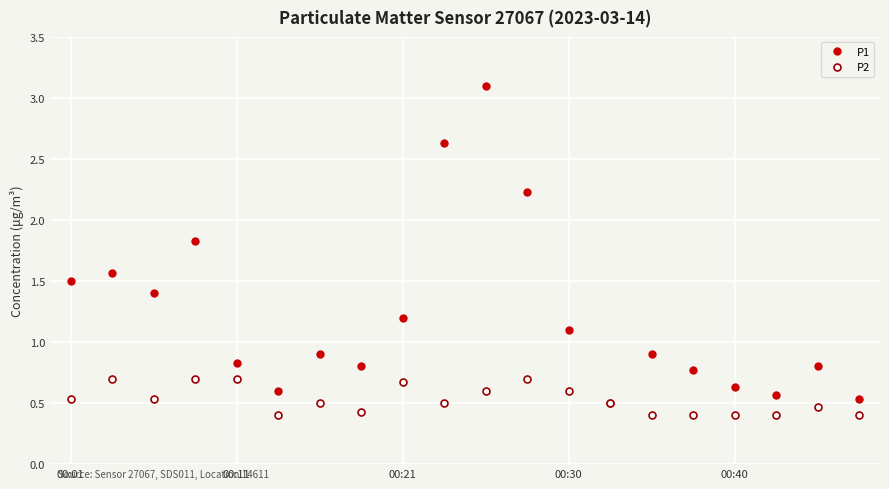

Does the chart display data point markers on the line(s)?

Yes